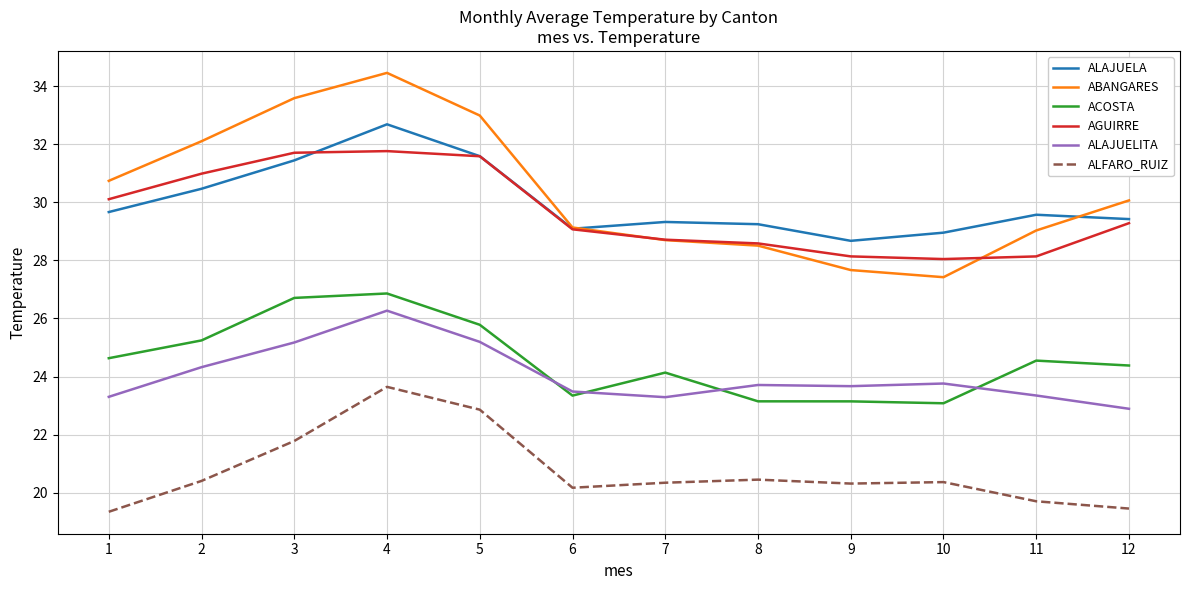

True or false: ABANGARES and ALAJUELA intersect in this chart.

True